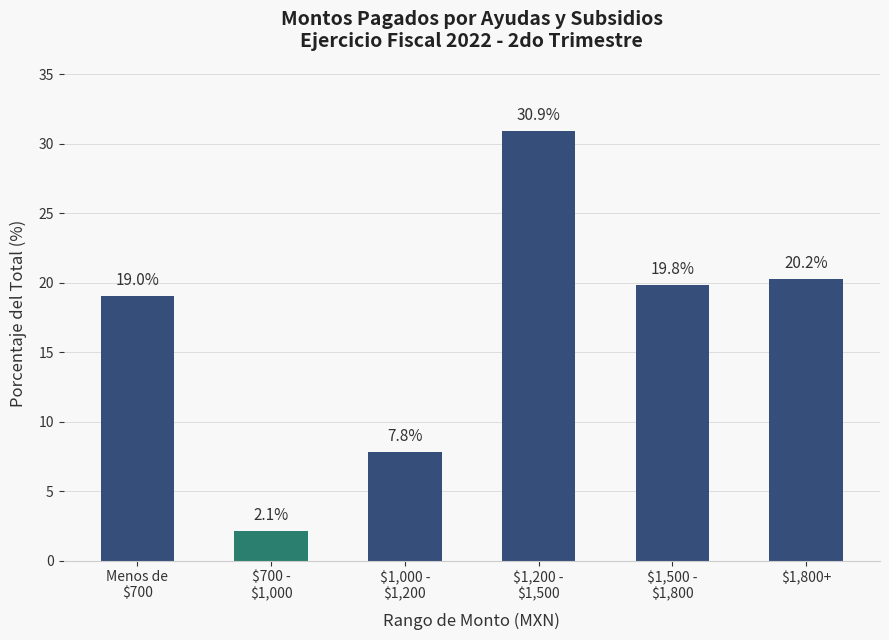

Rank the categories by value from lowest to highest.

$700 -
$1,000, $1,000 -
$1,200, Menos de
$700, $1,500 -
$1,800, $1,800+, $1,200 -
$1,500